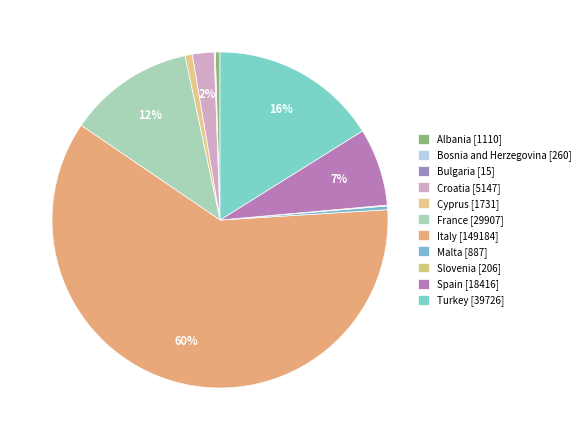

Between Bulgaria and France, which is larger?

France